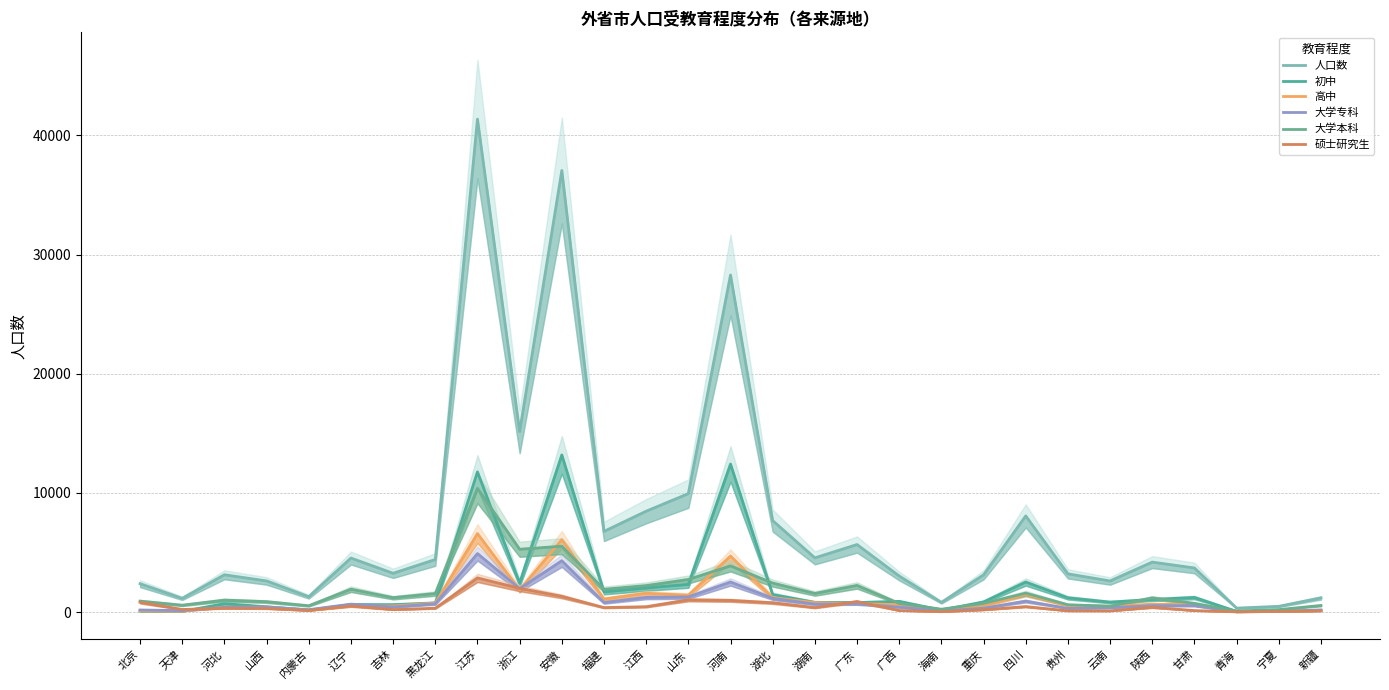

At which category is the sum across all series the highest?

江苏